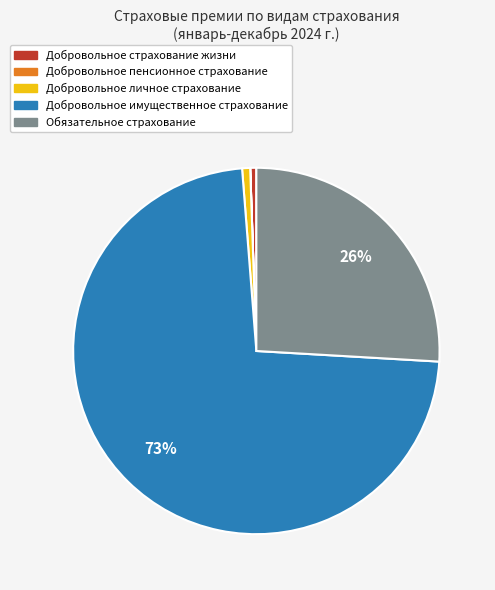

Does Добровольное имущественное страхование account for over 50% of the chart?

Yes